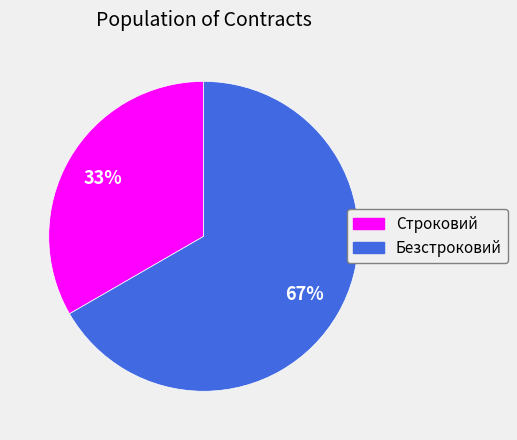

The Безстроковий slice represents 67% of the pie. True or false?

True